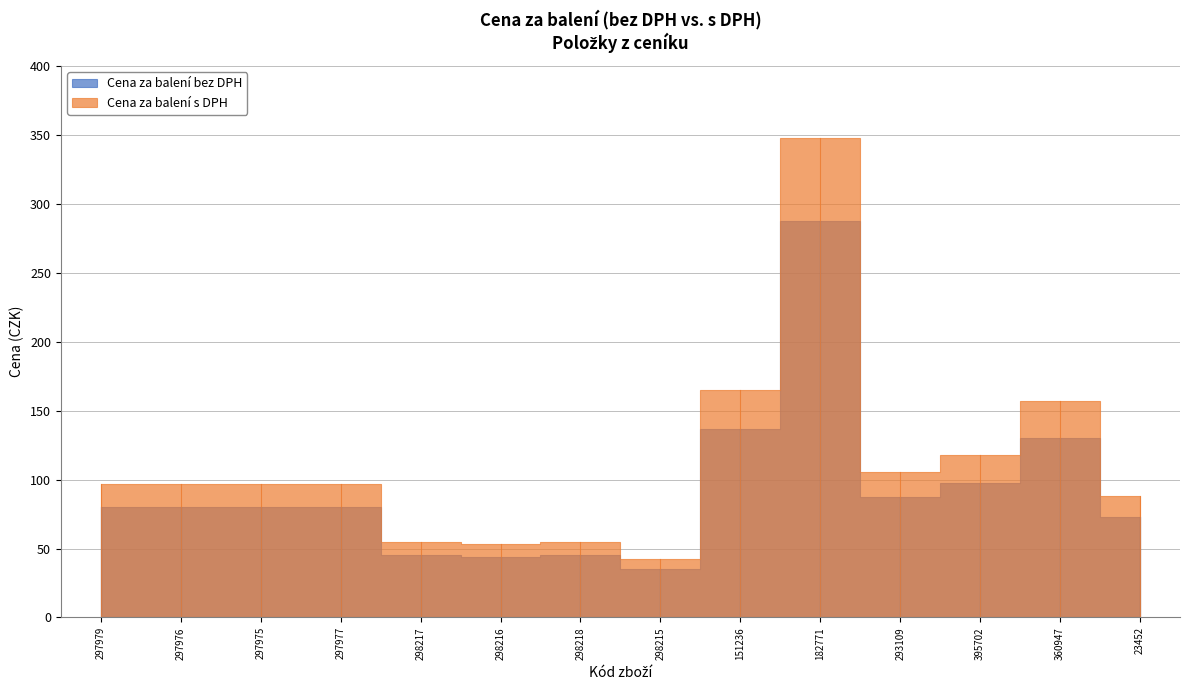

The value of Cena za balení s DPH at 297976 is 31.7. True or false?

False